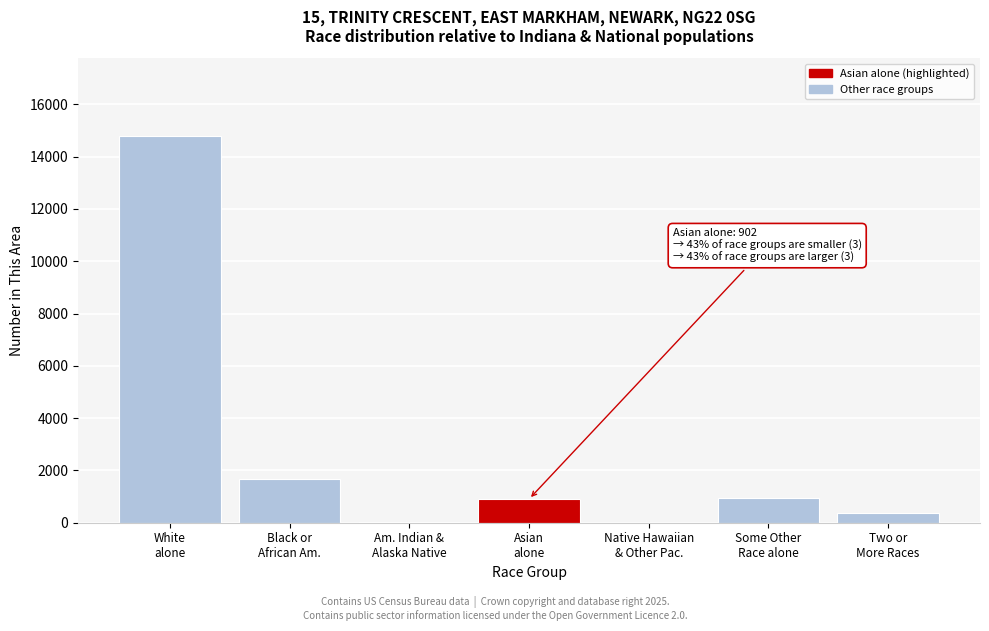

What is the sum of all values?

18731